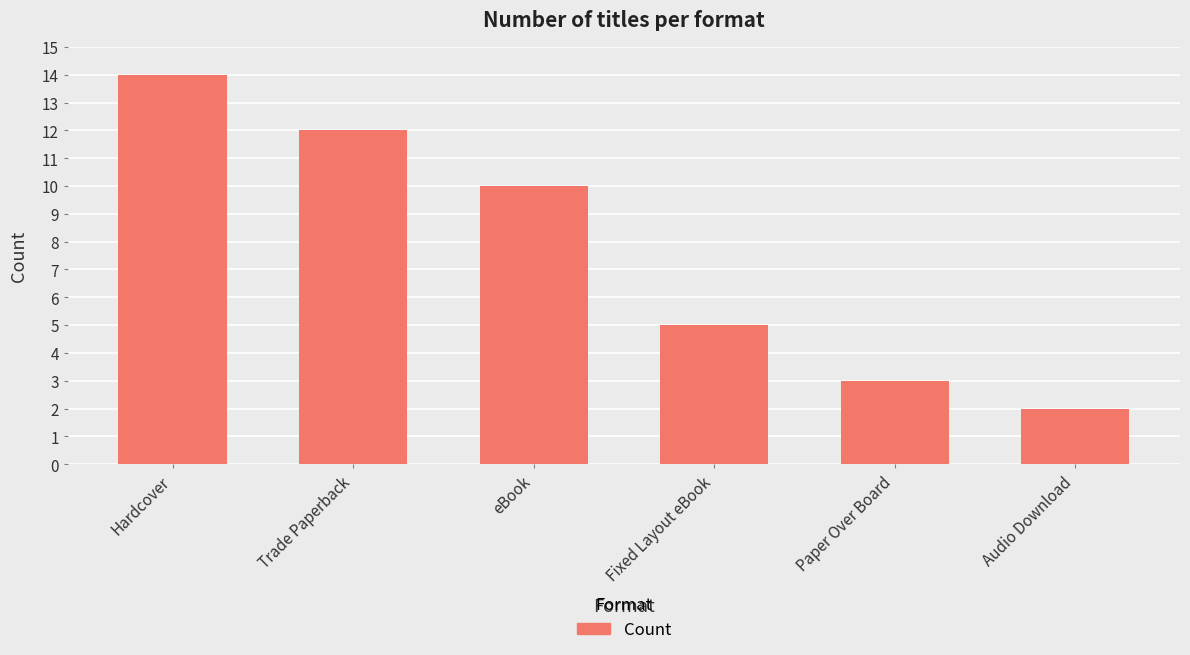

What is the ratio of the value at Trade Paperback to the value at Audio Download?

6.0